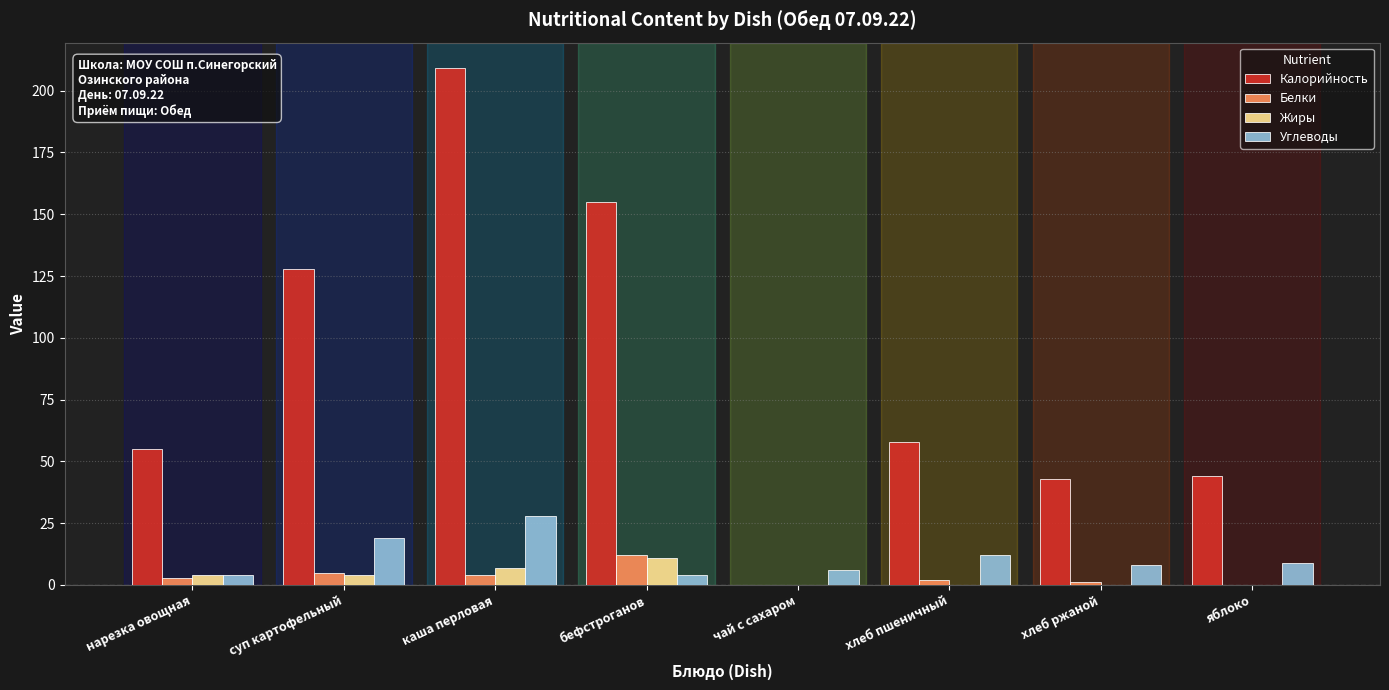

At which label is Калорийность closest to 104?

суп картофельный